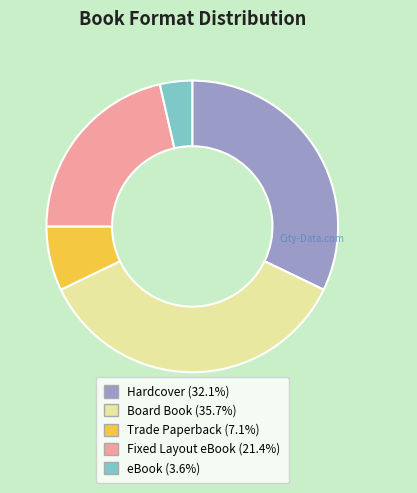

What is the largest slice in the pie chart?

Board Book